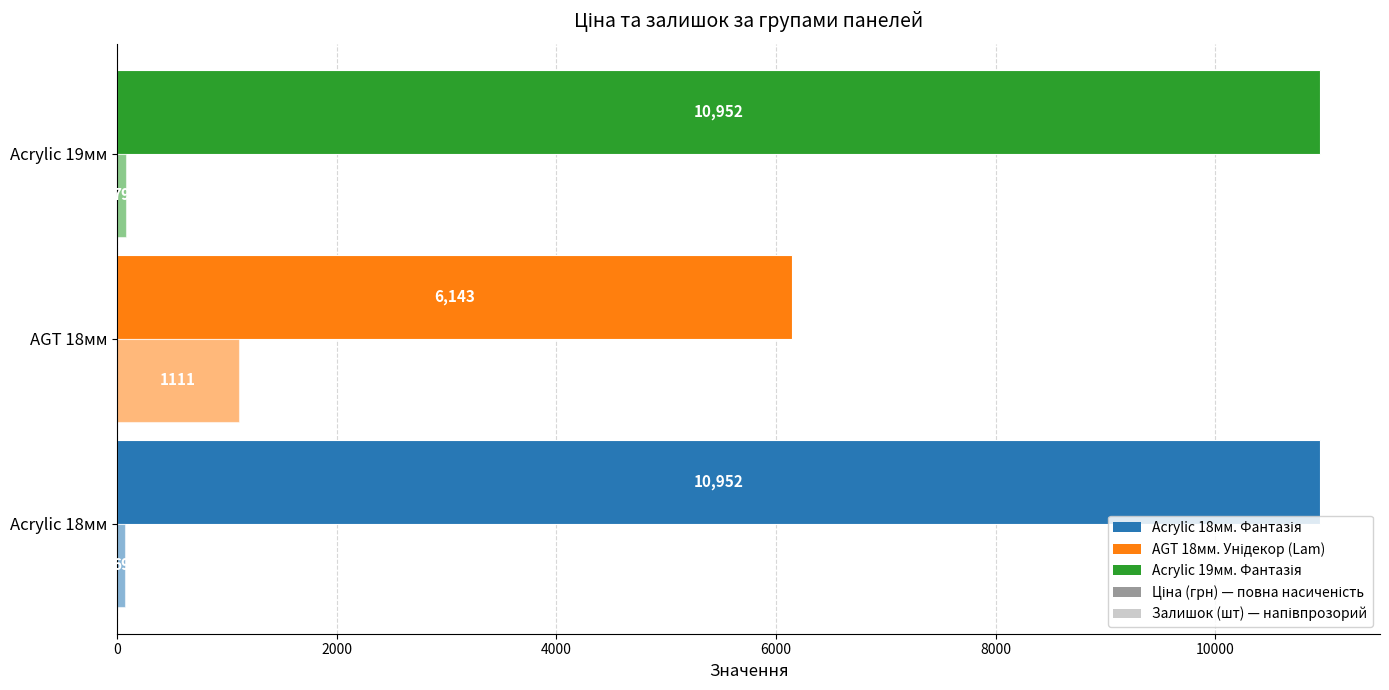

Count the number of categories in the chart.

3